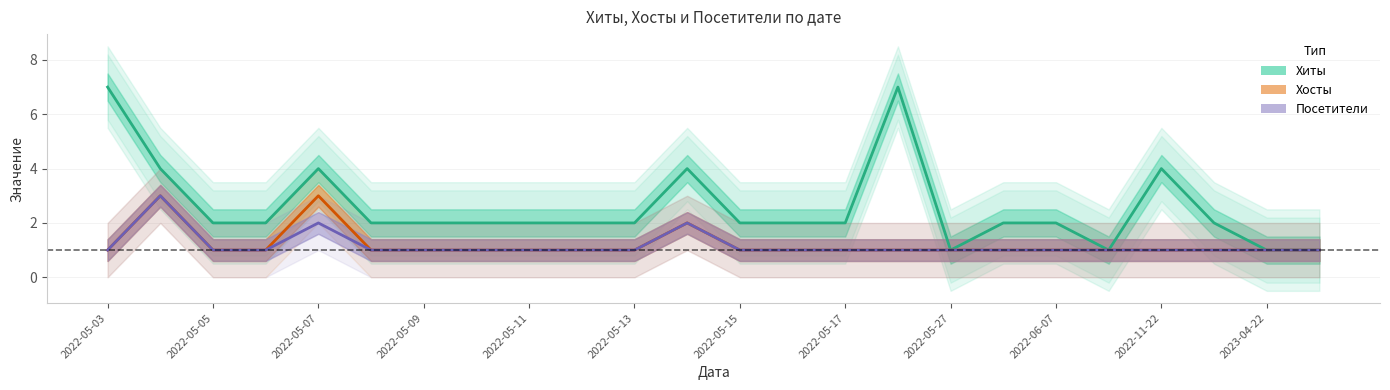

True or false: Посетители and Хиты cross at least once.

False